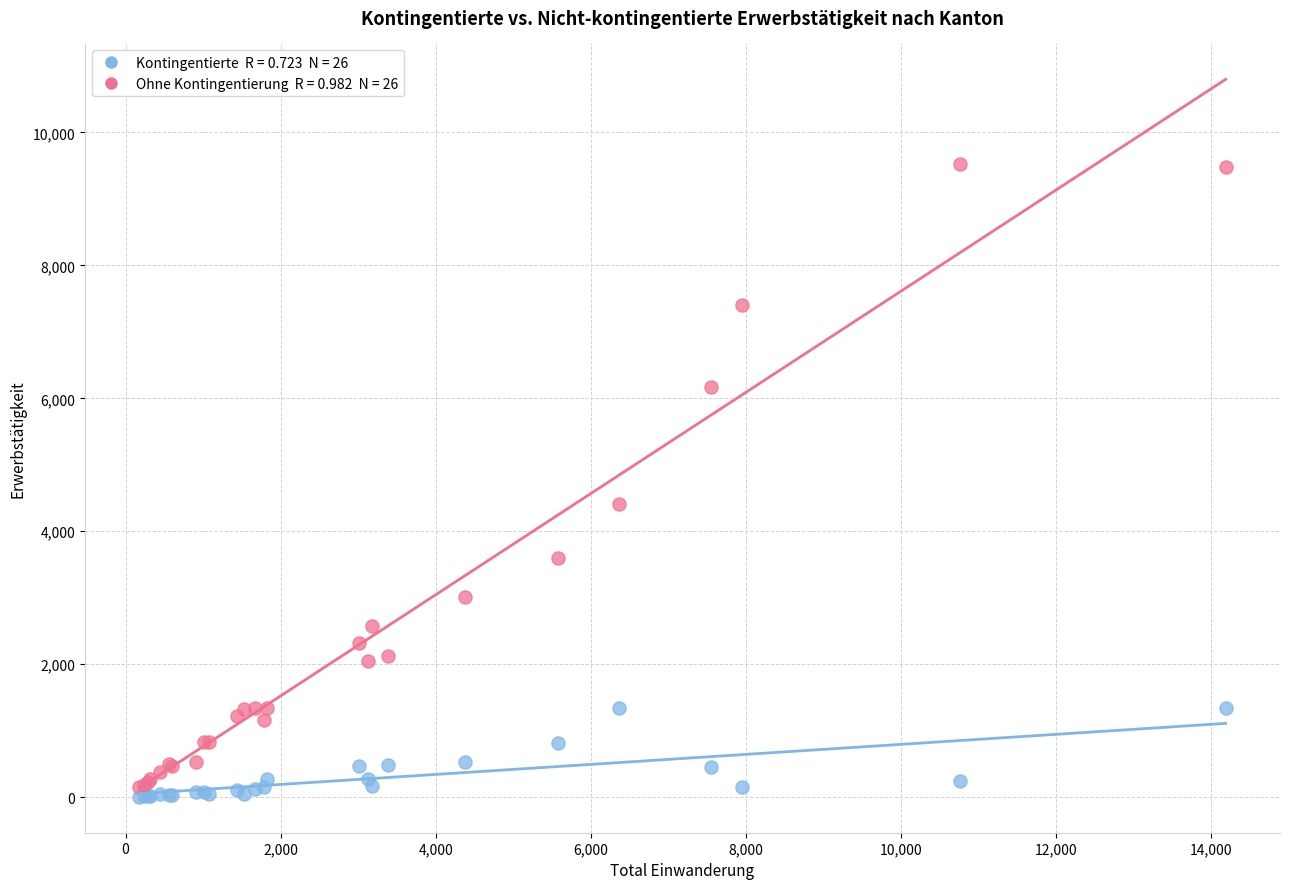

Across all series, what Y value is closest to 4768?

4411